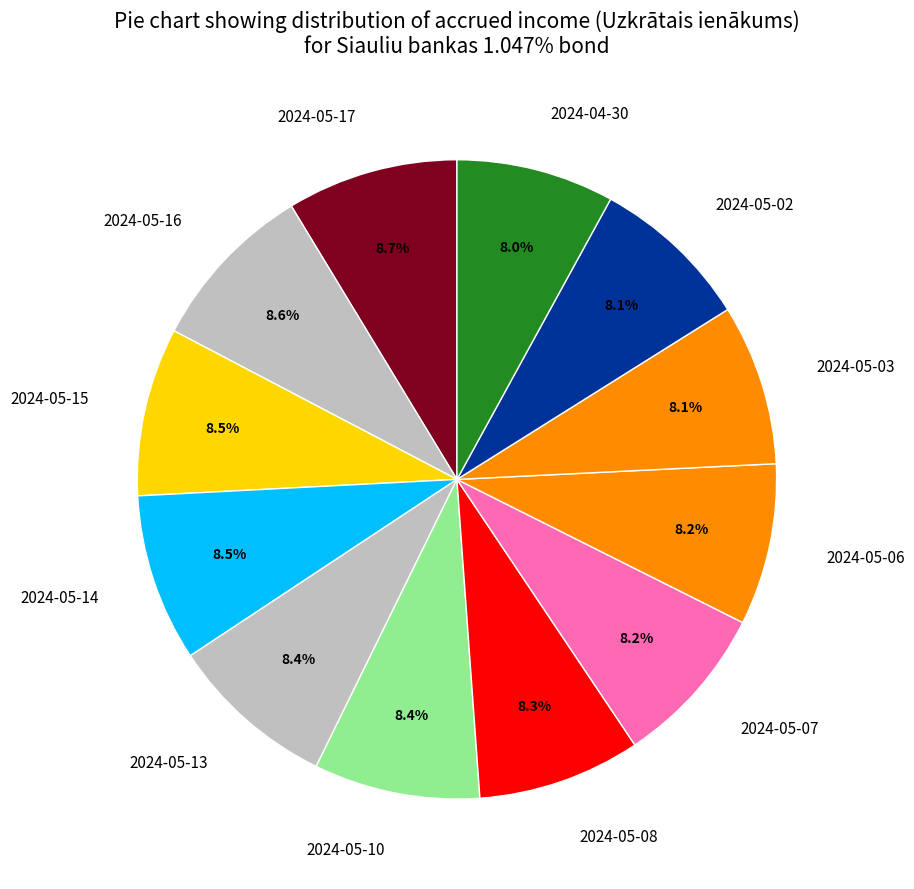

To the nearest percent, what is the average slice percentage?

8%